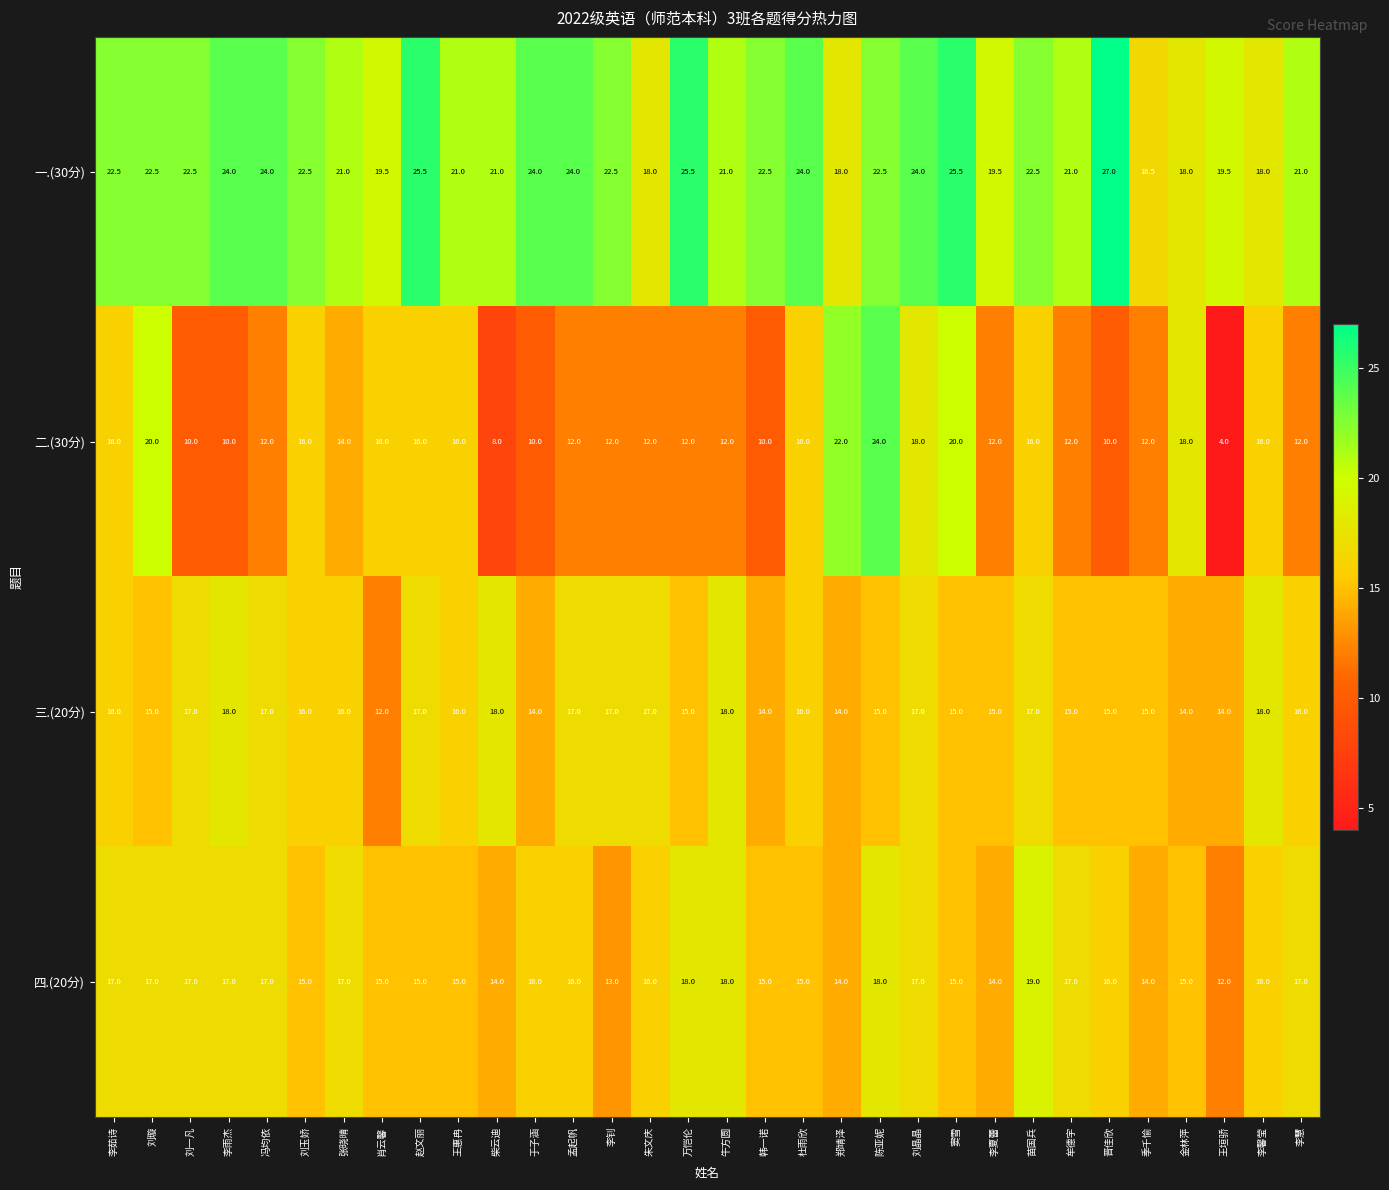

What is the minimum value shown in the chart?

4.0